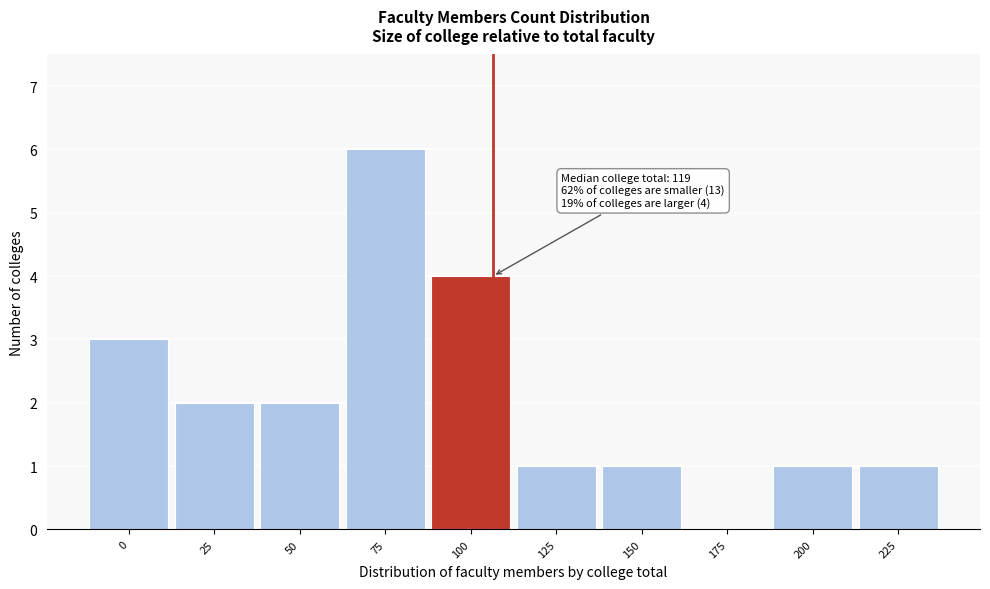

Reading right to left, extract all data points from this chart.

225=1	200=1	175=0	150=1	125=1	100=4	75=6	50=2	25=2	0=3